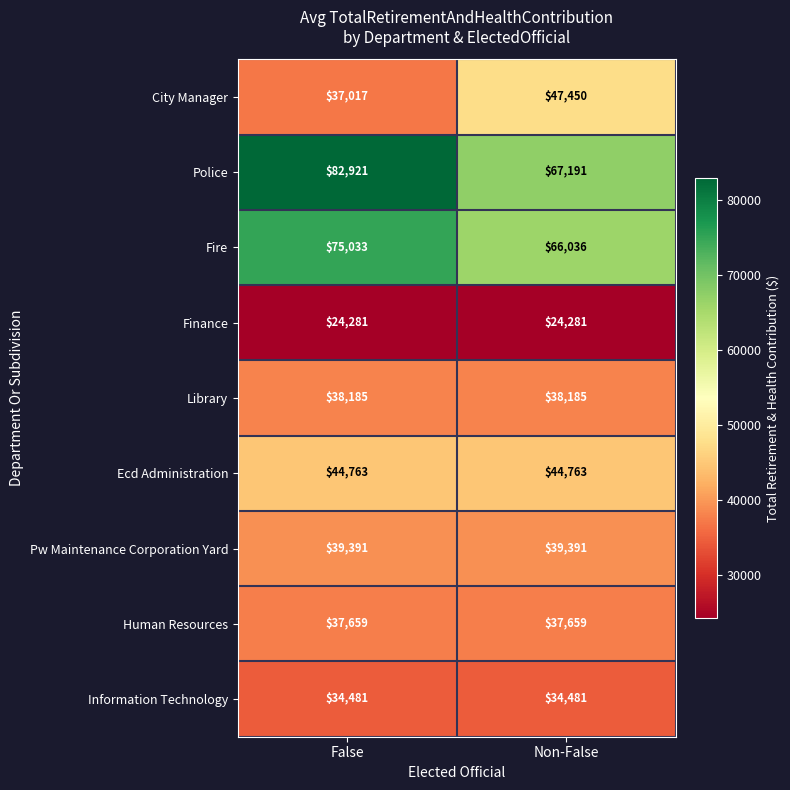

Rank the series at Non-False from lowest to highest value.

Finance, Information Technology, Human Resources, Library, Pw Maintenance Corporation Yard, Ecd Administration, City Manager, Fire, Police